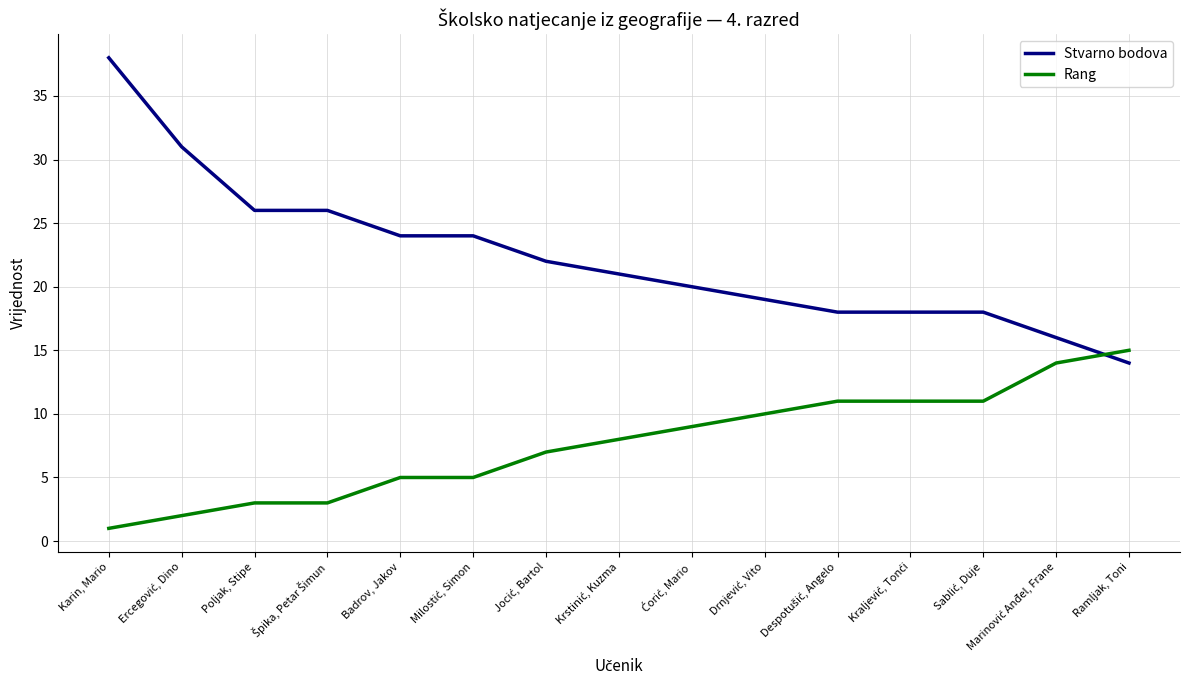

How many times do Rang and Stvarno bodova cross each other?

1